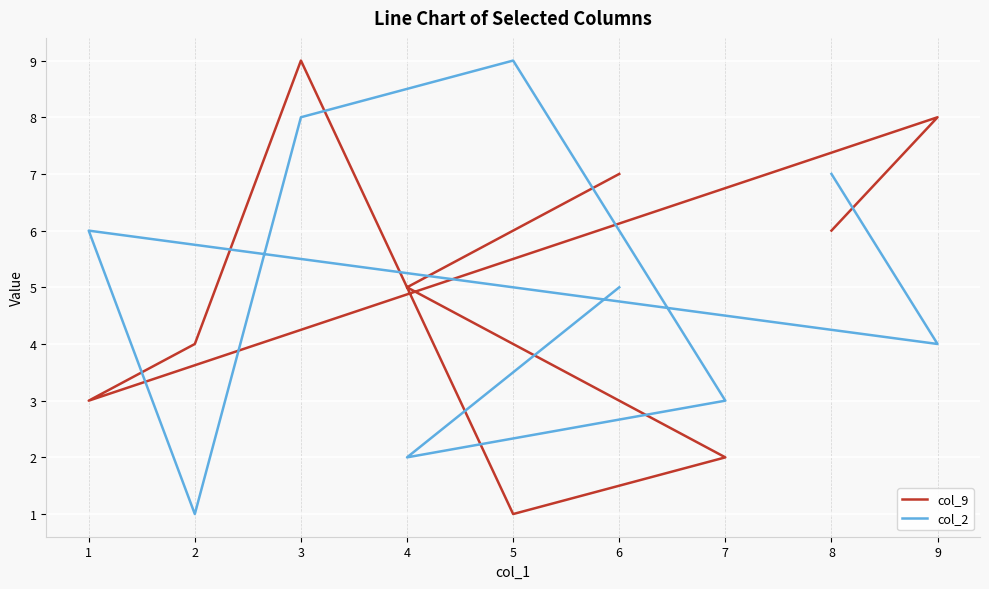

How many intersections are there between col_9 and col_2?

5